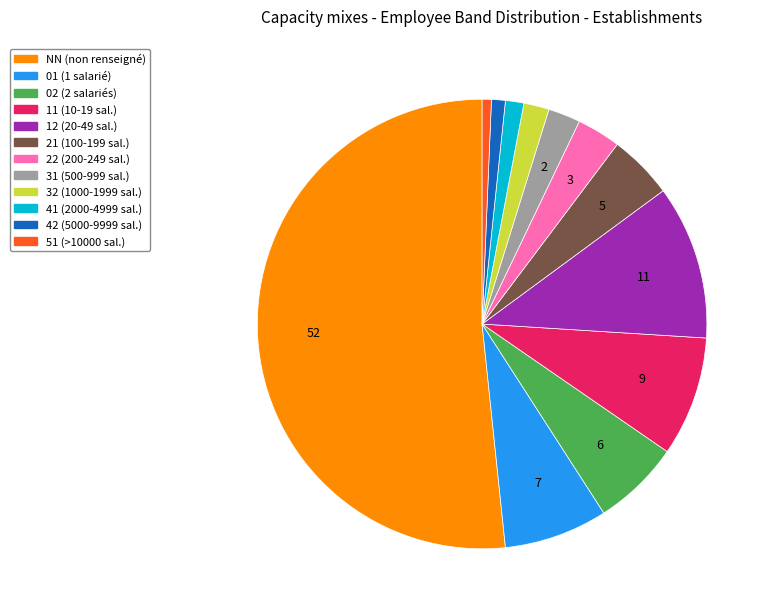

Which category accounts for the majority?

NN